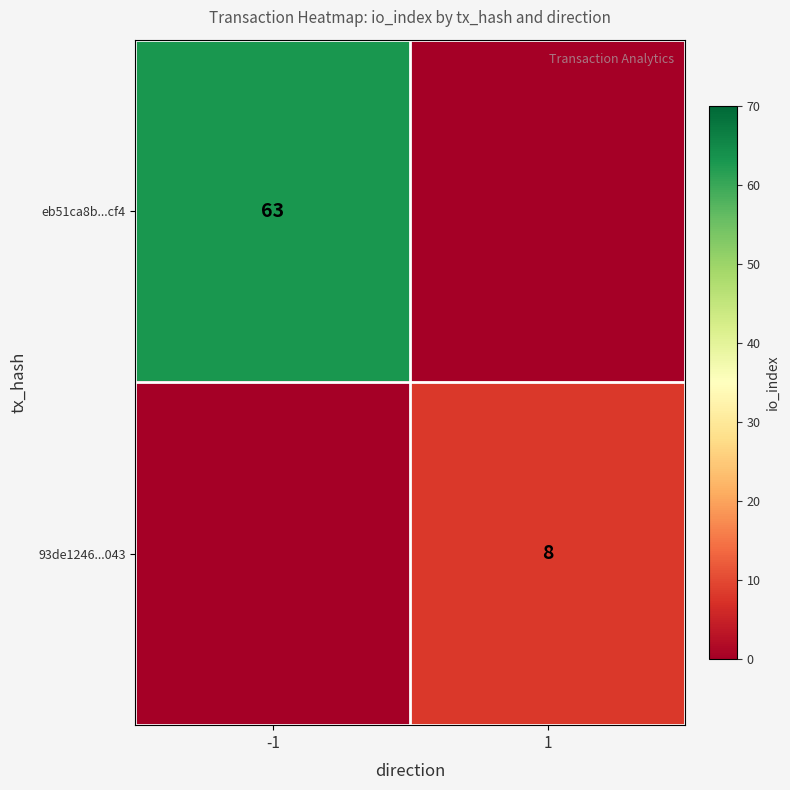

The 93de1246...043 series shows 8 at 1. True or false?

True